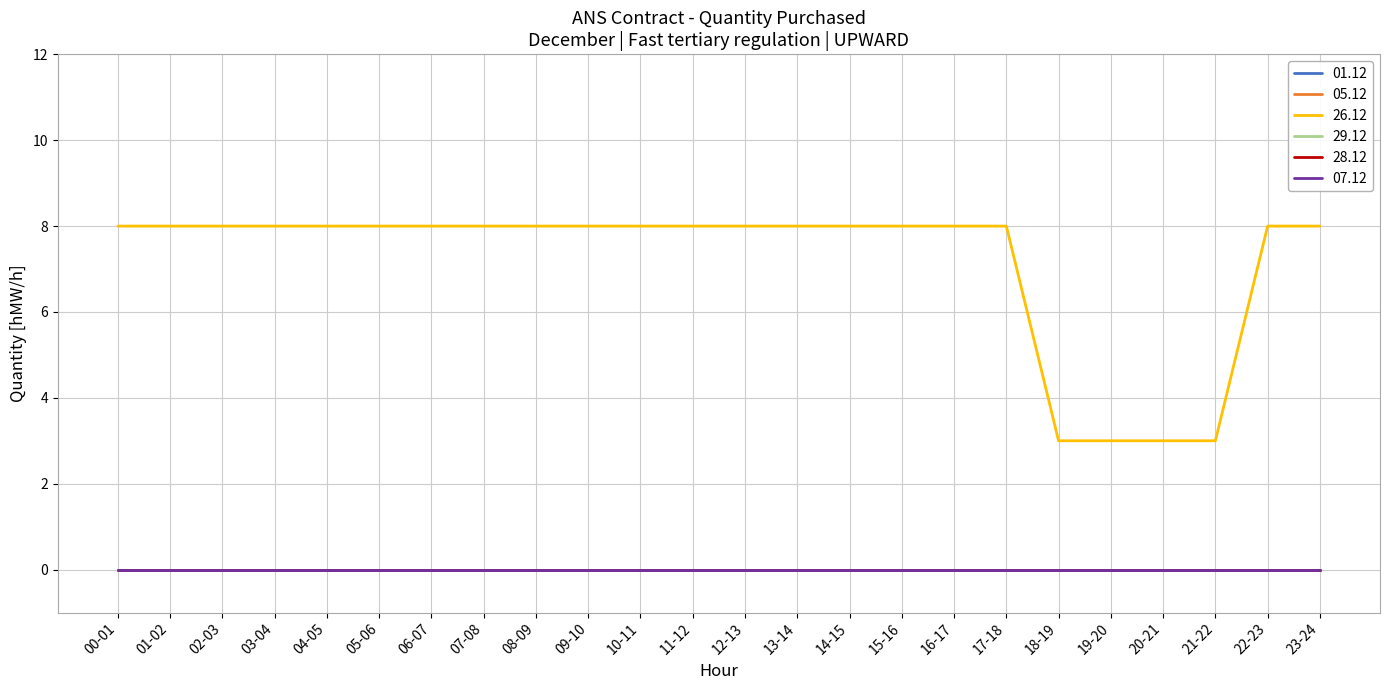

Reading left to right, list all the values displayed in this chart.

01.12: 0	0	0	0	0	0	0	0	0	0	0	0	0	0	0	0	0	0	0	0	0	0	0	0
05.12: 0	0	0	0	0	0	0	0	0	0	0	0	0	0	0	0	0	0	0	0	0	0	0	0
26.12: 8	8	8	8	8	8	8	8	8	8	8	8	8	8	8	8	8	8	3	3	3	3	8	8
29.12: 0	0	0	0	0	0	0	0	0	0	0	0	0	0	0	0	0	0	0	0	0	0	0	0
28.12: 0	0	0	0	0	0	0	0	0	0	0	0	0	0	0	0	0	0	0	0	0	0	0	0
07.12: 0	0	0	0	0	0	0	0	0	0	0	0	0	0	0	0	0	0	0	0	0	0	0	0